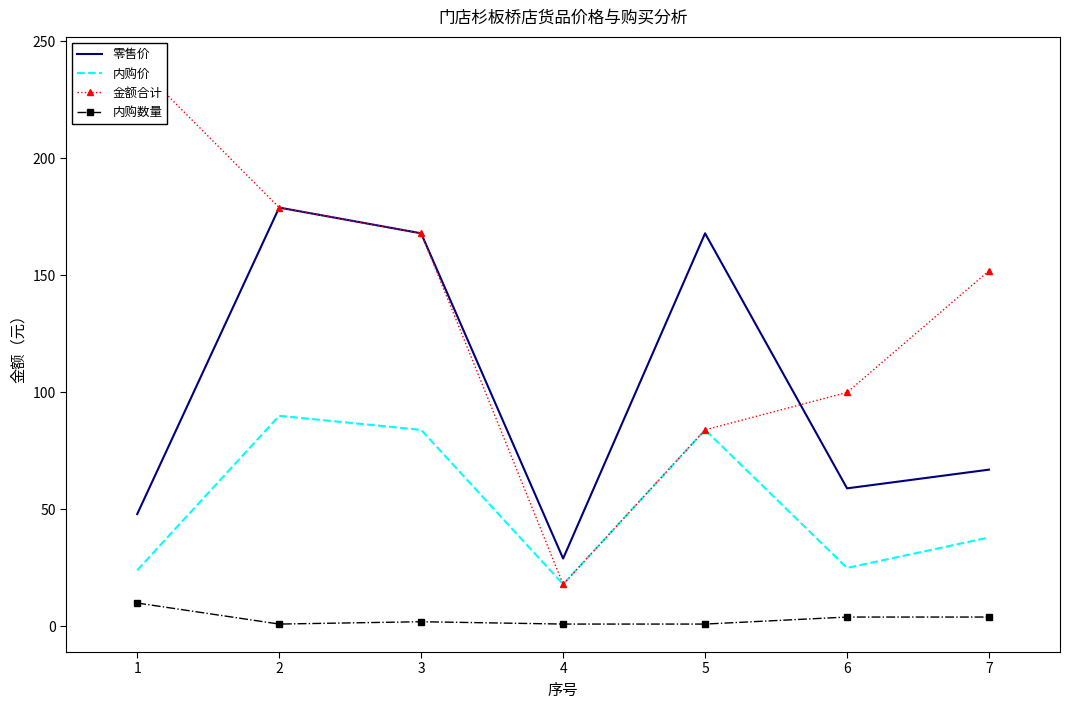

At which category is the sum across all series the highest?

2